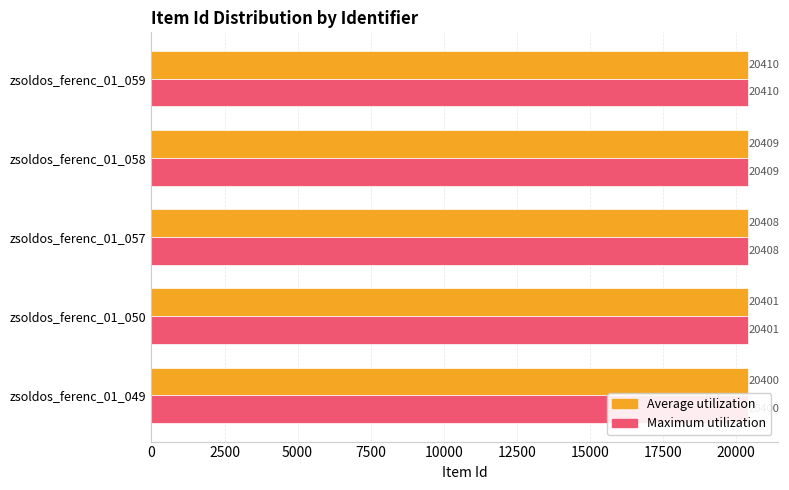

Which has a higher value, zsoldos_ferenc_01_057 or zsoldos_ferenc_01_050?

zsoldos_ferenc_01_057